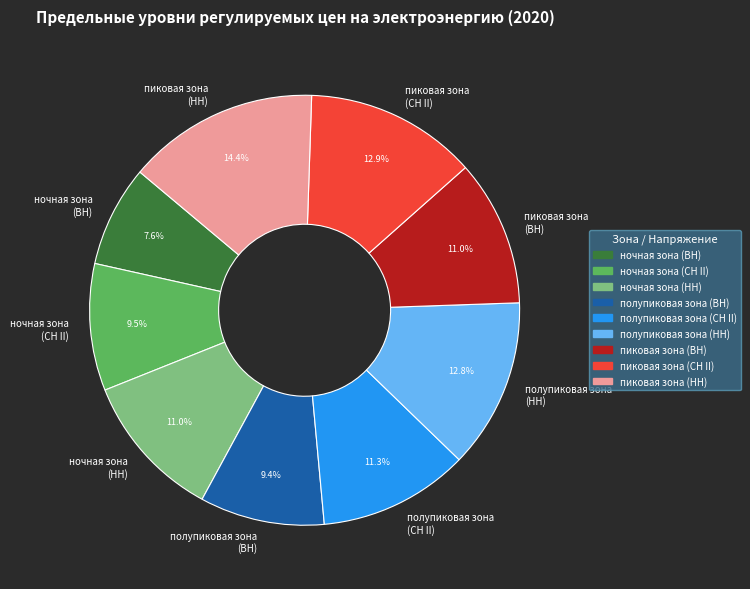

Does пиковая зона (СН II) account for over 50% of the chart?

No